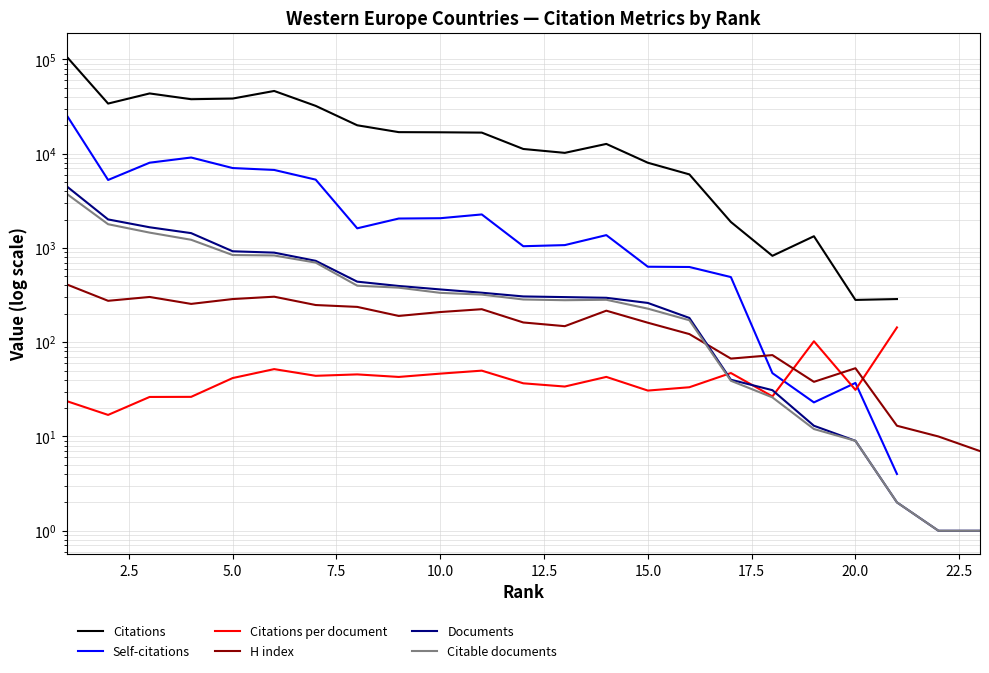

What is the average value of the Citable documents series?

580.7